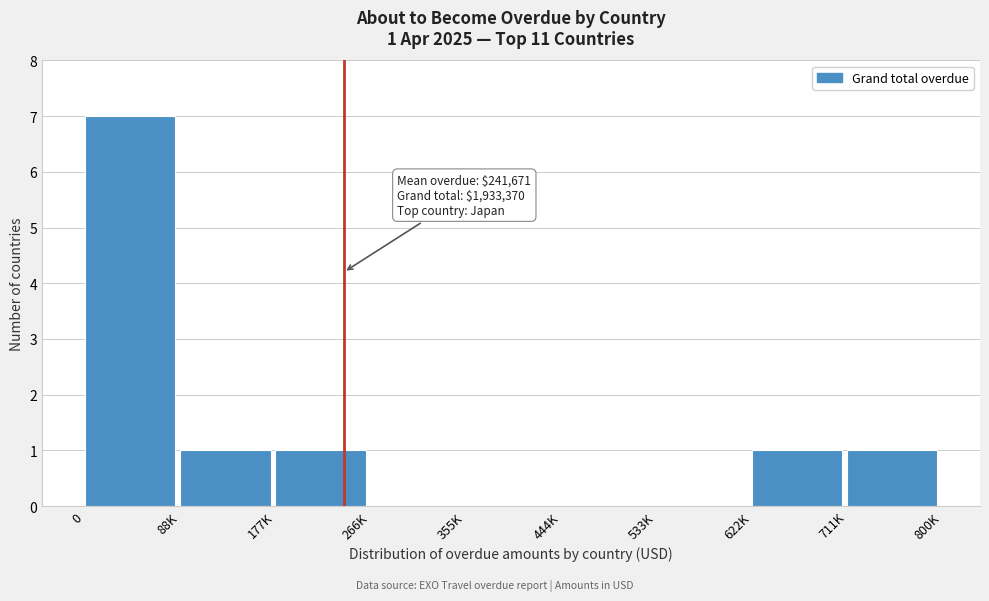

Reading right to left, list all the values displayed in this chart.

711K=1	622K=1	533K=0	444K=0	355K=0	266K=0	177K=1	88K=1	0=7